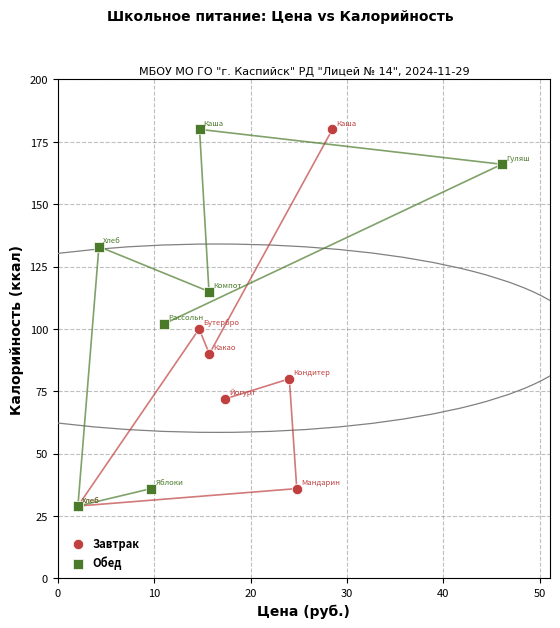

What are all the series names shown in the legend?

Завтрак, Обед